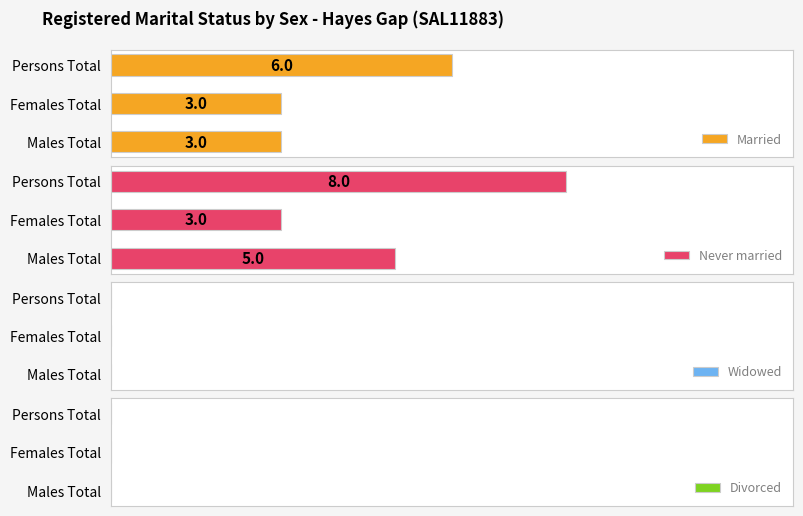

What is the average value of the Married series?

4.0